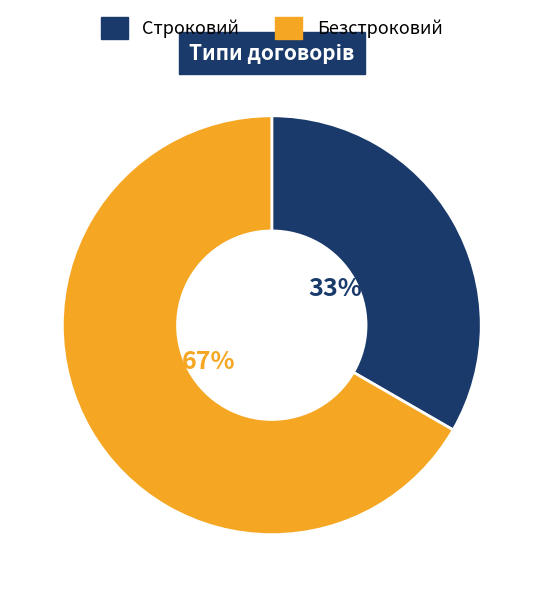

True or false: Строковий accounts for 33% of the total.

True